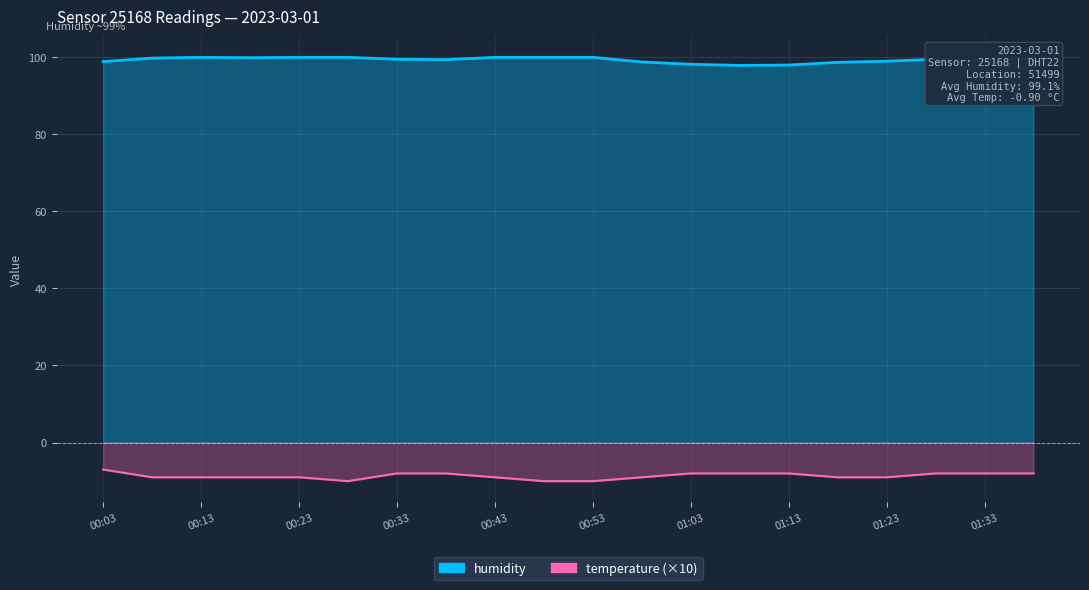

Reading right to left, extract all data points from this chart.

temperature: 01:38=-8.0	01:33=-8.0	01:28=-8.0	01:23=-9.0	01:18=-9.0	01:13=-8.0	01:08=-8.0	01:03=-8.0	00:58=-9.0	00:53=-10.0	00:48=-10.0	00:43=-9.0	00:38=-8.0	00:33=-8.0	00:28=-10.0	00:23=-9.0	00:18=-9.0	00:13=-9.0	00:08=-9.0	00:03=-7.0
humidity: 01:38=99.8	01:33=99.0	01:28=99.4	01:23=98.9	01:18=98.6	01:13=97.9	01:08=97.8	01:03=98.1	00:58=98.7	00:53=99.9	00:48=99.9	00:43=99.9	00:38=99.3	00:33=99.4	00:28=99.9	00:23=99.9	00:18=99.8	00:13=99.9	00:08=99.7	00:03=98.8